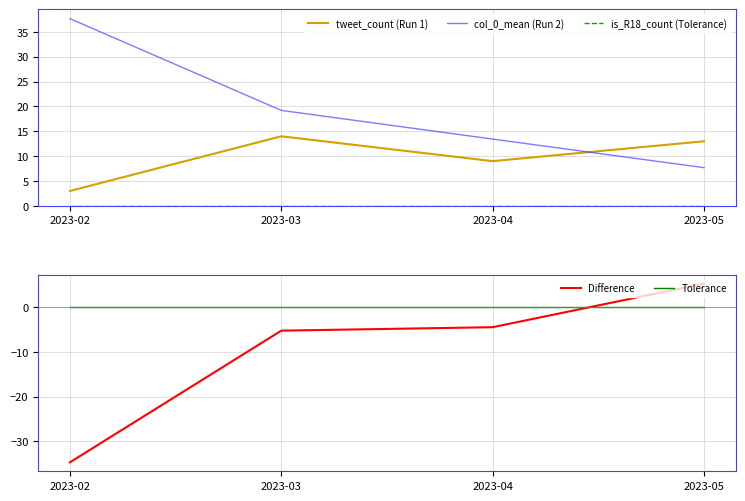

Reading left to right, list all the values displayed in this chart.

tweet_count (Run 1): 2023-02=3.0	2023-03=14.0	2023-04=9.0	2023-05=13.0
col_0_mean (Run 2): 2023-02=37.7	2023-03=19.2	2023-04=13.4	2023-05=7.7
is_R18_count (Tolerance): 2023-02=0.0	2023-03=0.0	2023-04=0.0	2023-05=0.0
Difference: 2023-02=-34.7	2023-03=-5.2	2023-04=-4.4	2023-05=5.3
Tolerance: 2023-02=0.0	2023-03=0.0	2023-04=0.0	2023-05=0.0